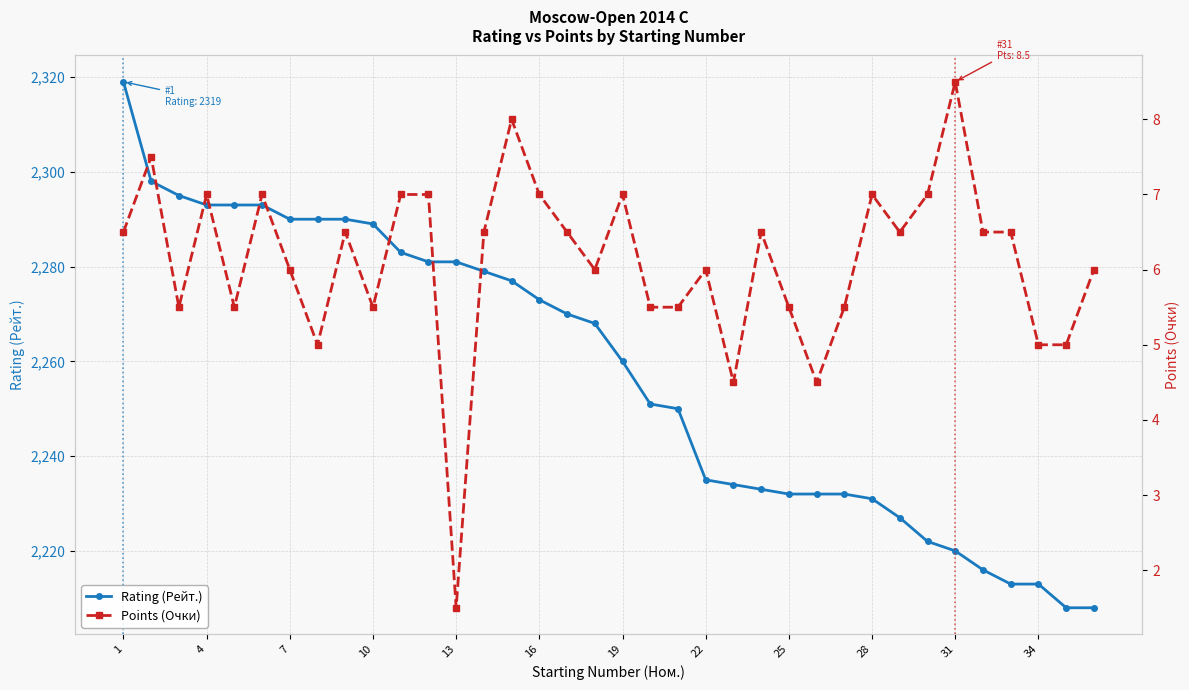

List the series in order of their overall mean, lowest first.

Points (Очки), Rating (Рейт.)